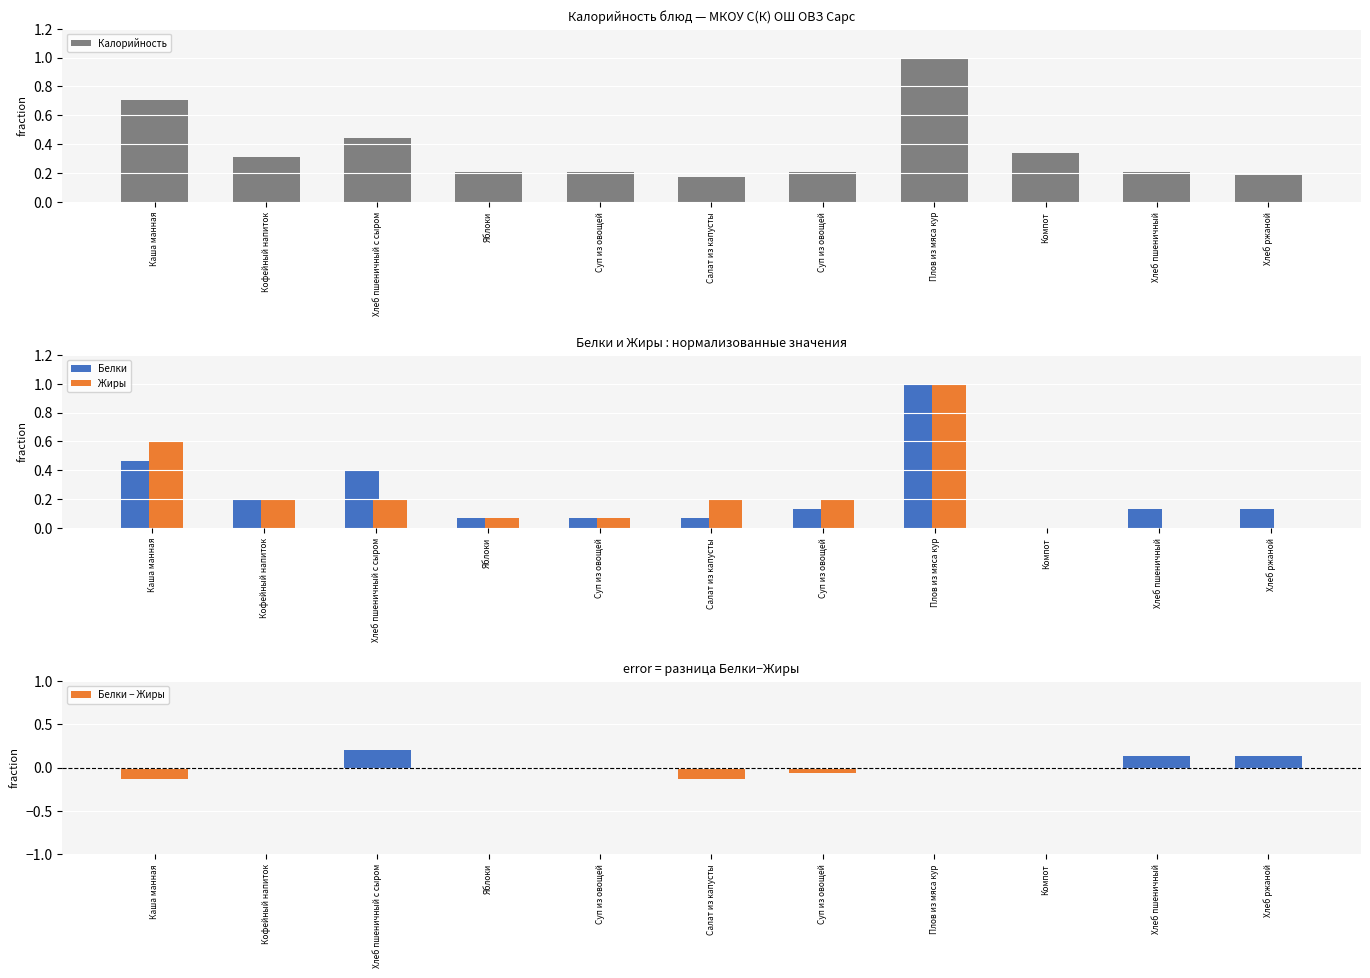

What is the difference between the maximum and second lowest values in the Жиры series?

1.0